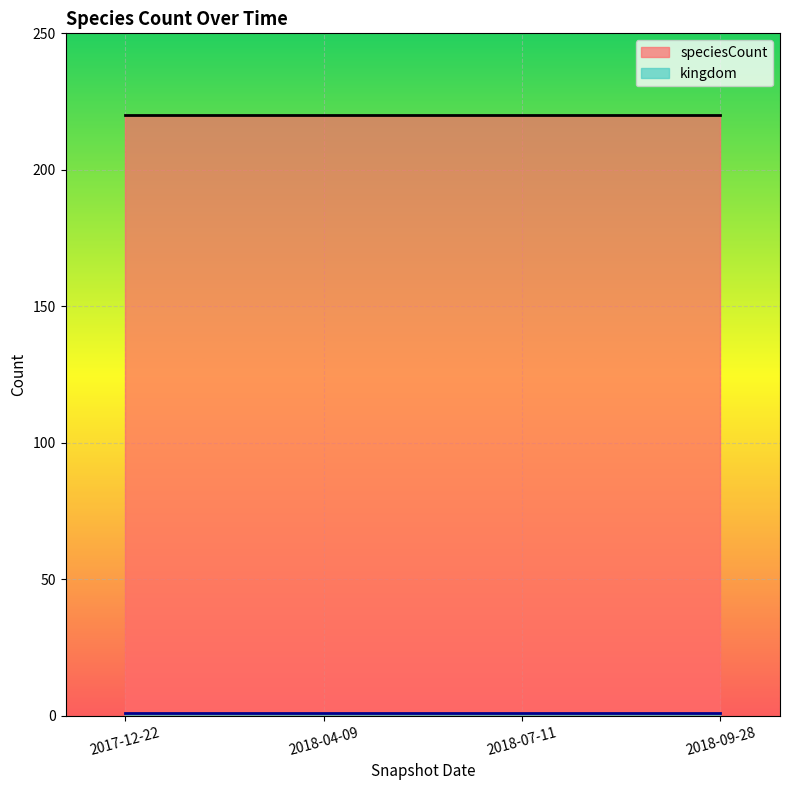

True or false: kingdom and speciesCount cross at least once.

False